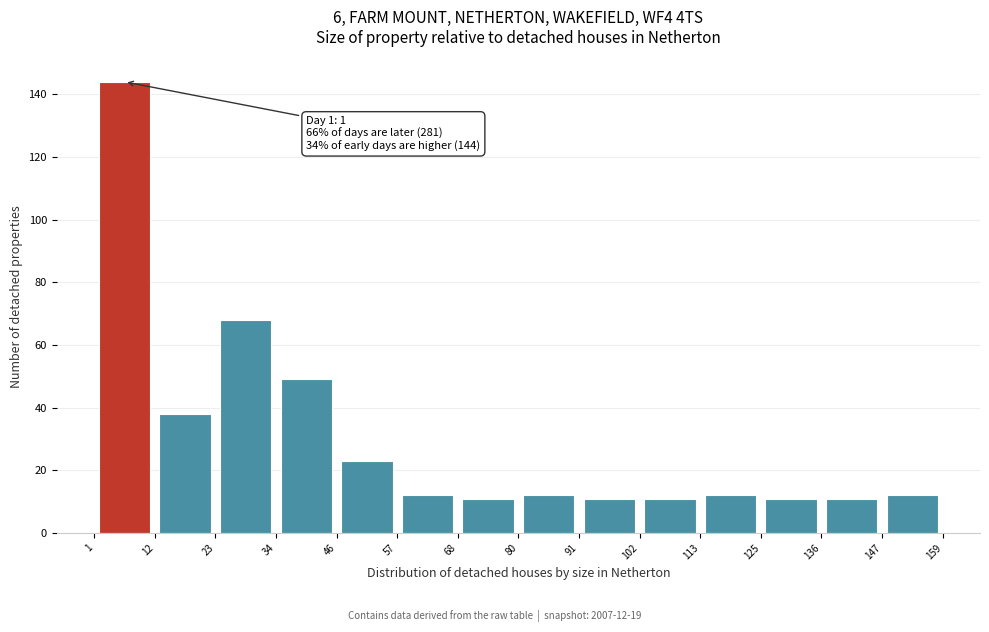

Over which range of the x-axis is the bar tallest?

1 to 12